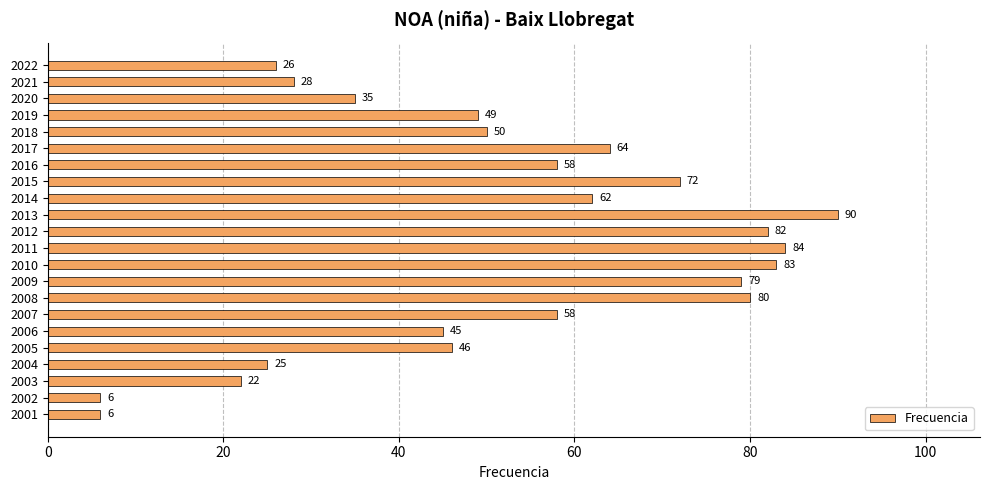

How many data points does each series have?

22